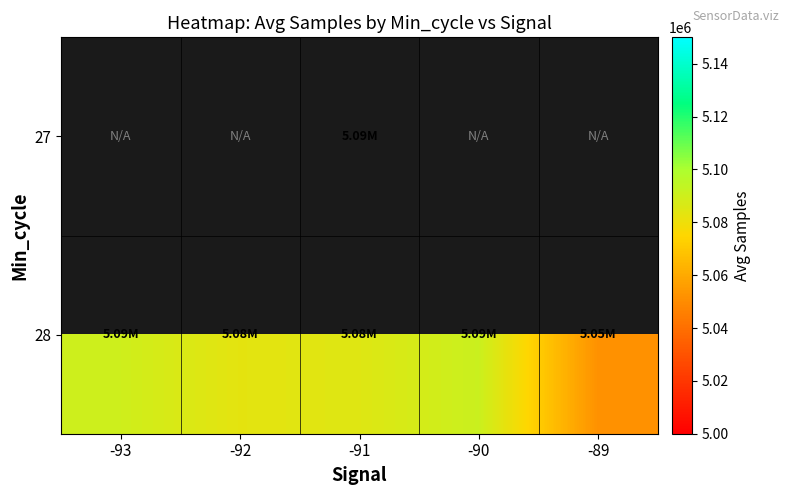

At -90, list the series in order from smallest to largest.

27, 28